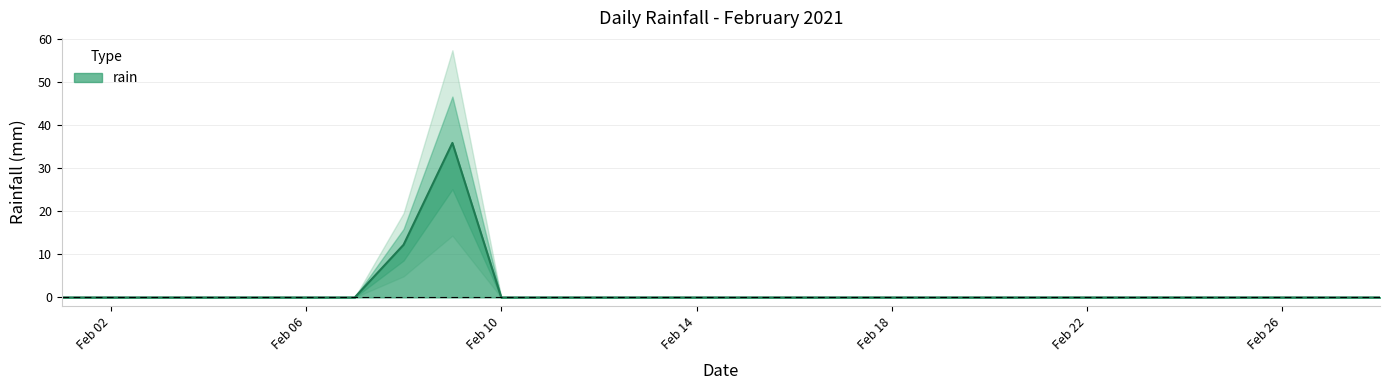

Rank the categories by value from highest to lowest.

2021-02-09, 2021-02-08, 2021-02-01, 2021-02-02, 2021-02-03, 2021-02-04, 2021-02-05, 2021-02-06, 2021-02-07, 2021-02-10, 2021-02-11, 2021-02-12, 2021-02-13, 2021-02-14, 2021-02-15, 2021-02-16, 2021-02-17, 2021-02-18, 2021-02-19, 2021-02-20, 2021-02-21, 2021-02-22, 2021-02-23, 2021-02-24, 2021-02-25, 2021-02-26, 2021-02-27, 2021-02-28